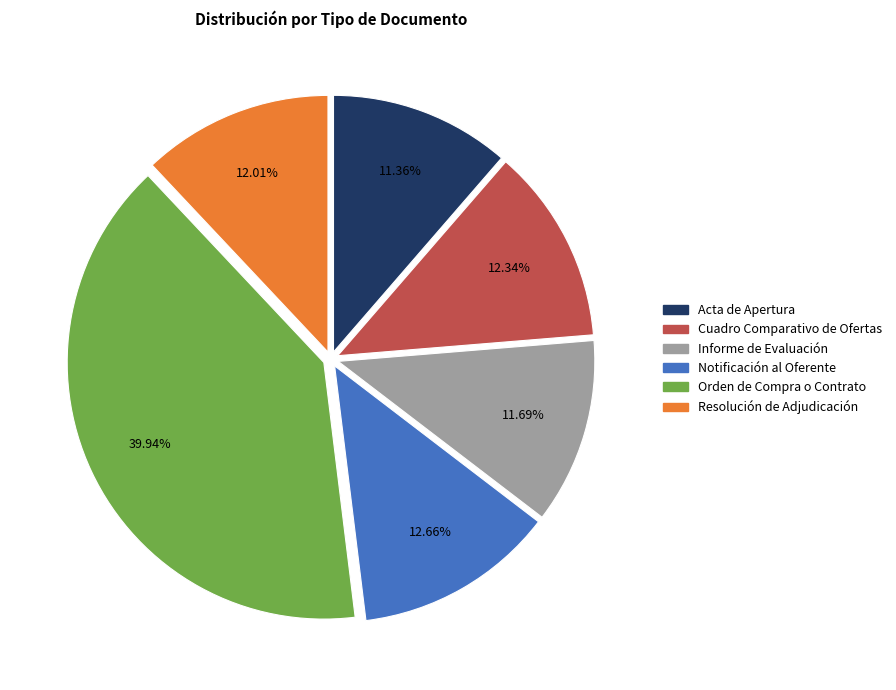

Between Cuadro Comparativo de Ofertas and Acta de Apertura, which is larger?

Cuadro Comparativo de Ofertas